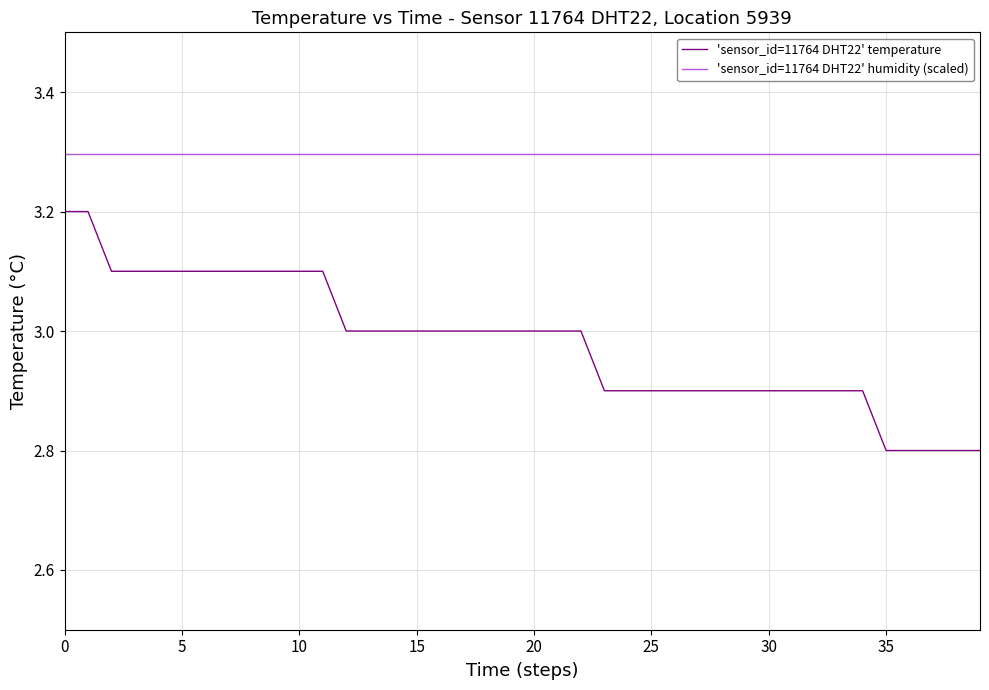

How many 'sensor_id=11764 DHT22' temperature values are between 2 and 3?

28